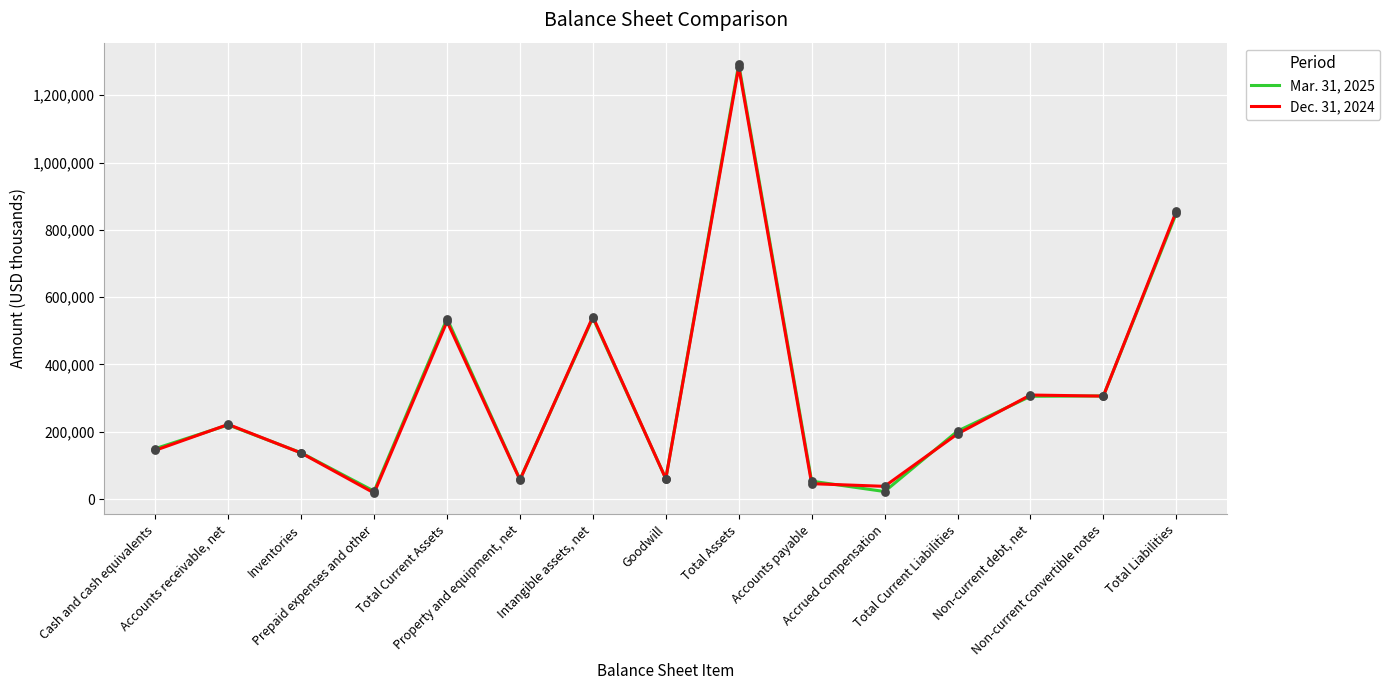

What is the maximum value for Dec. 31, 2024?

1283697